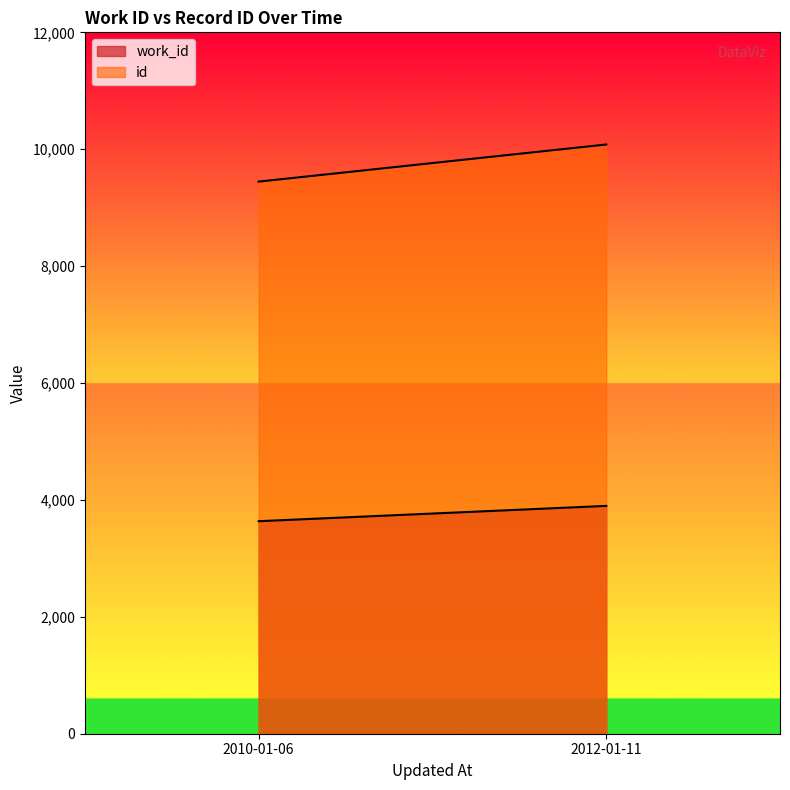

At which label does work_id reach its minimum?

2010-01-06